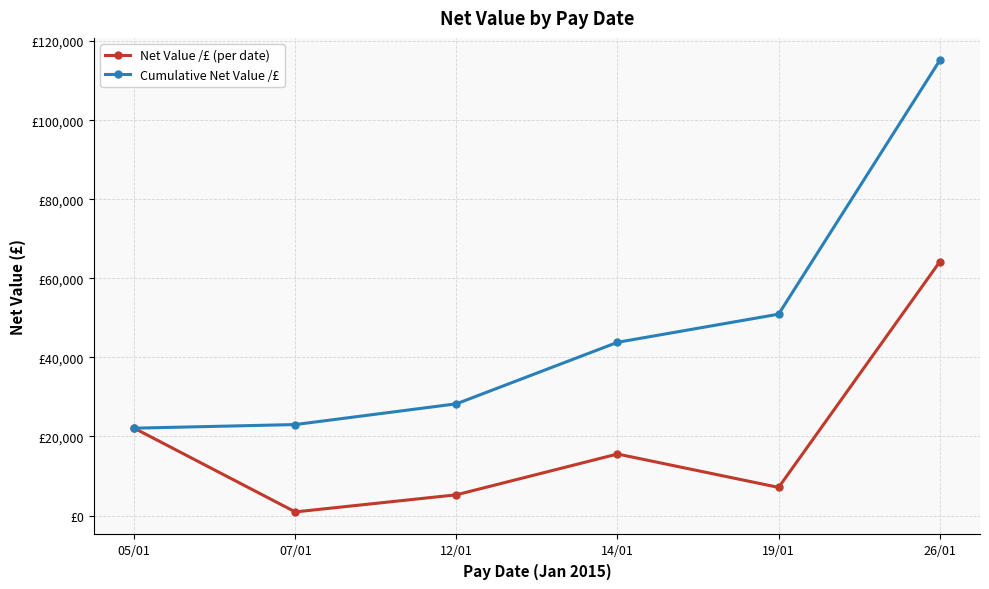

What are all the series names shown in the legend?

Net Value /£ (per date), Cumulative Net Value /£